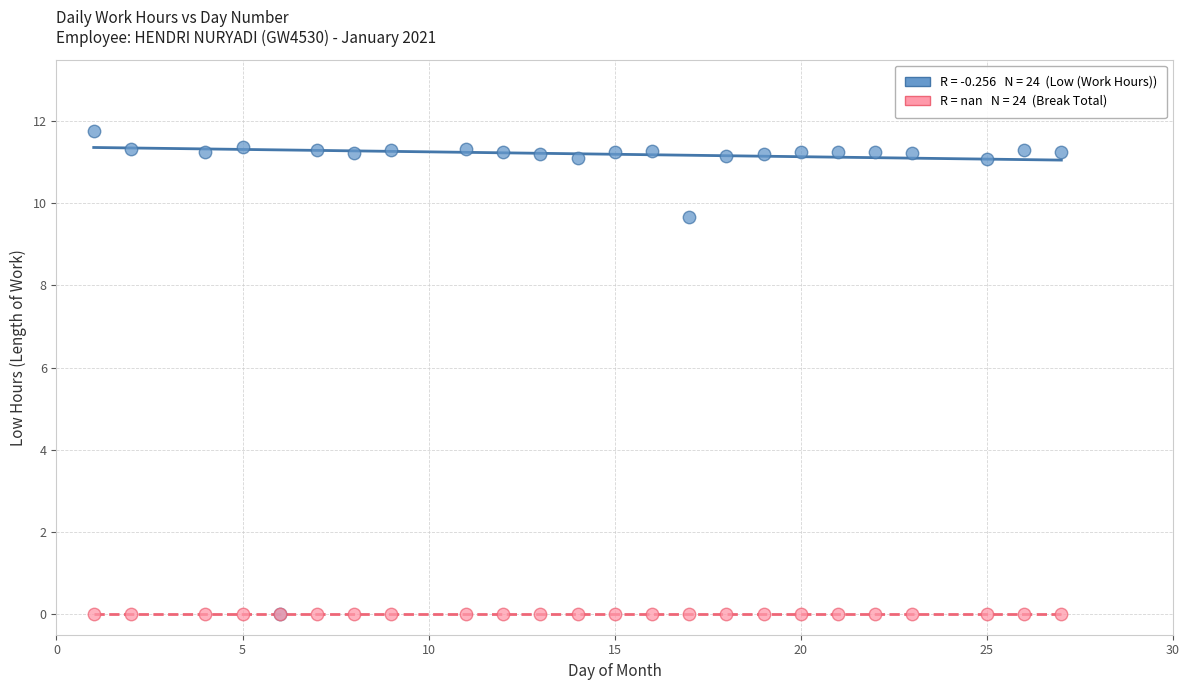

Across all series, what Y value is closest to 5?

9.7